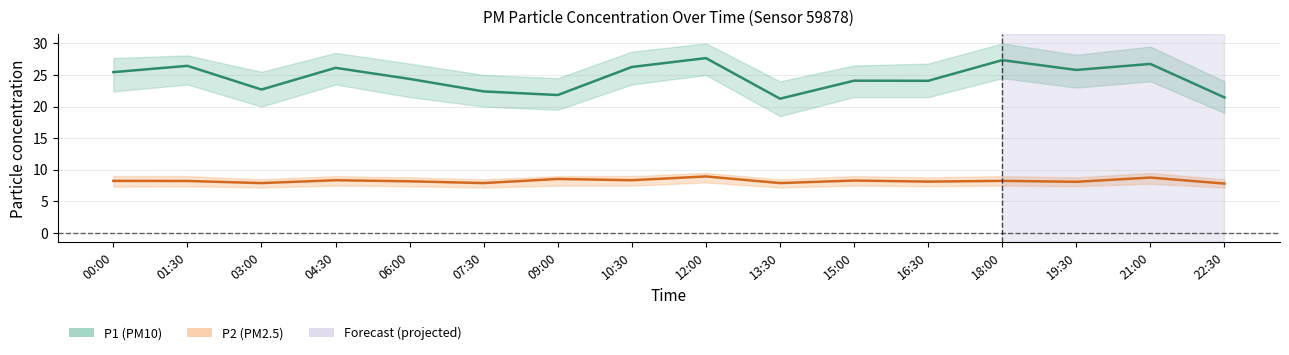

Where is the first local maximum for P2?

04:30